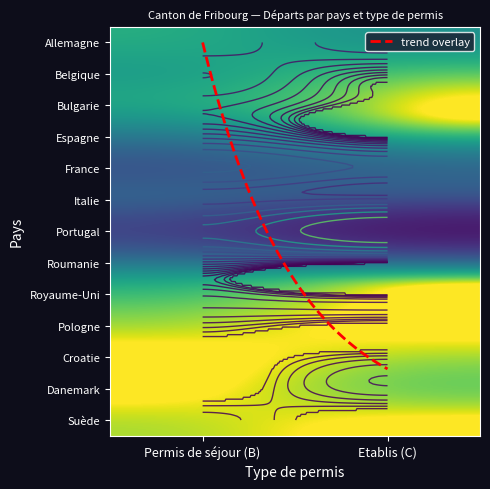

Reading left to right, transcribe all the data shown in this chart.

Allemagne: 3	6
Belgique: 5	1
Bulgarie: 3	0
Espagne: 8	0
France: 22	15
Italie: 10	13
Portugal: 30	66
Roumanie: 6	0
Royaume-Uni: 2	0
Pologne: 1	0
Croatie: 0	1
Danemark: 0	2
Suède: 1	0